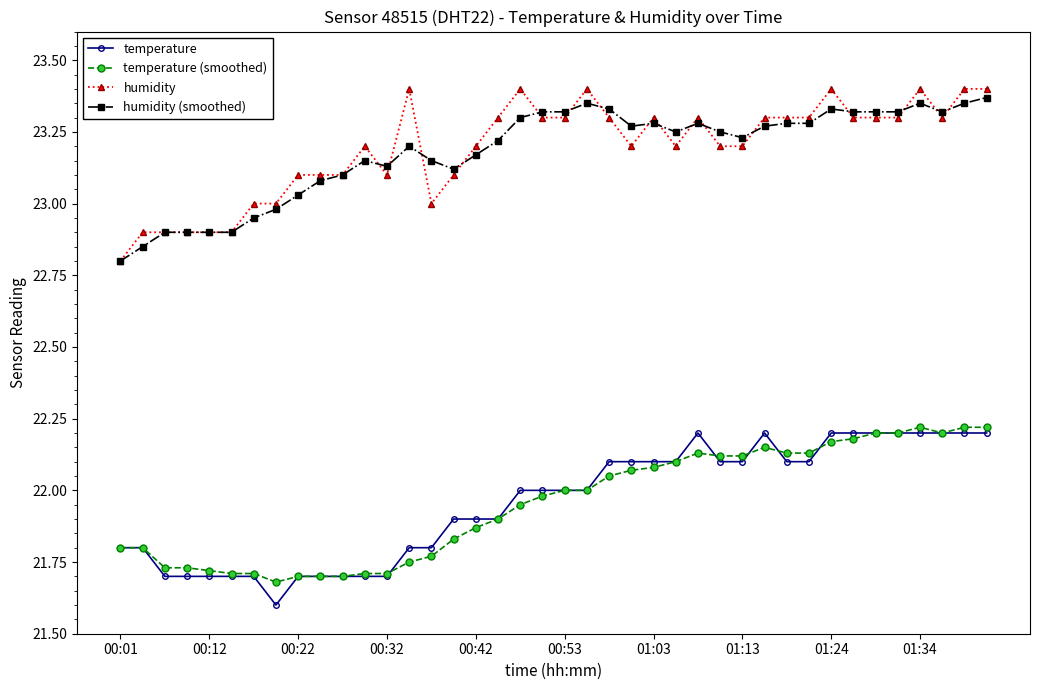

What is the lowest value of the humidity (smoothed) series?

22.8